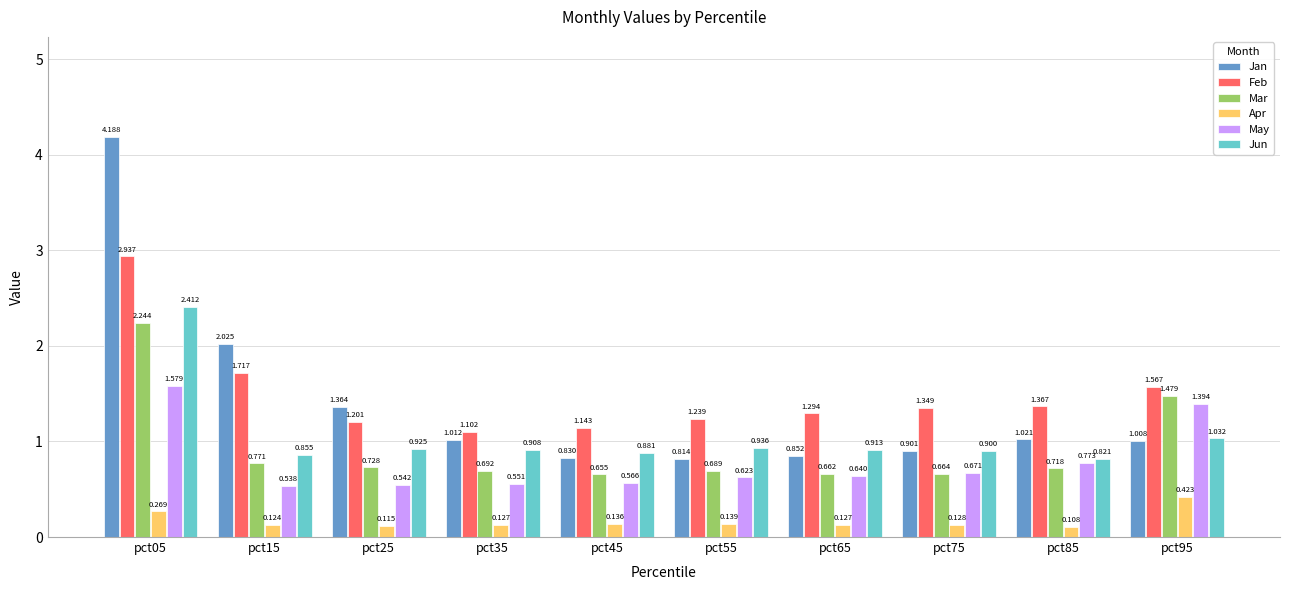

How many distinct data groups are displayed?

6